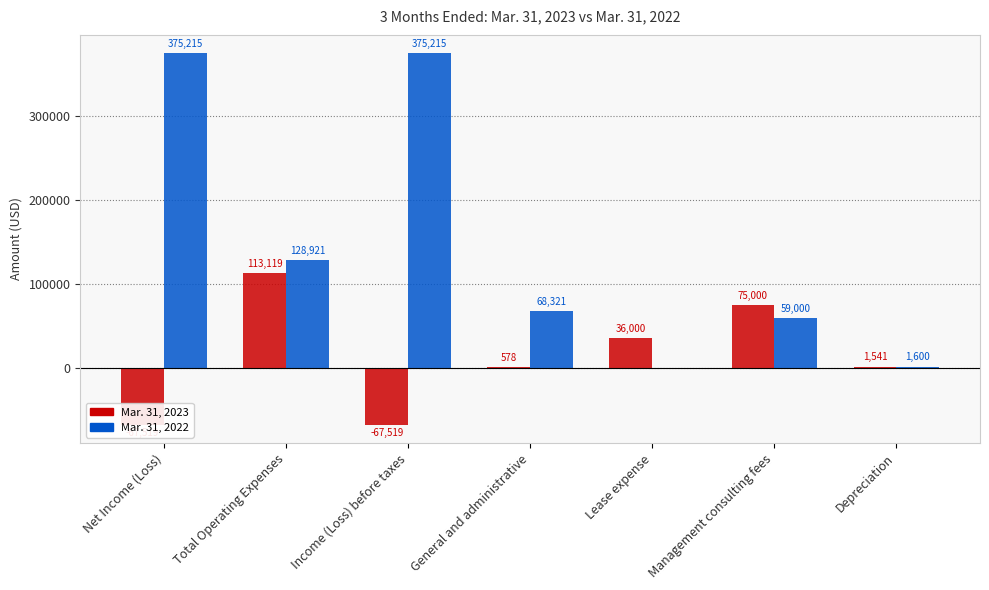

Rank the series by their average value, from lowest to highest.

Mar. 31, 2023, Mar. 31, 2022